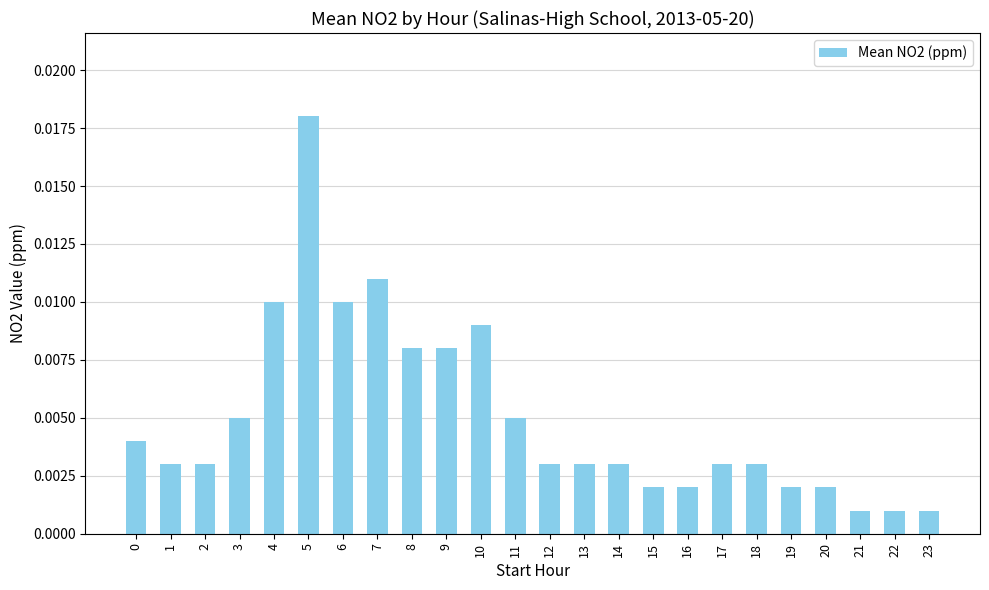

At which category does the chart reach its peak across all series?

5